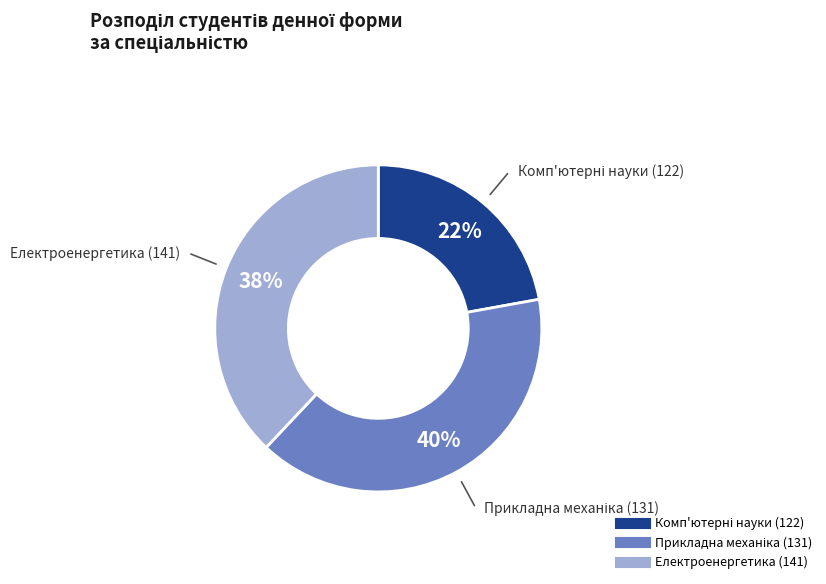

To the nearest percent, what is the average slice percentage?

33%